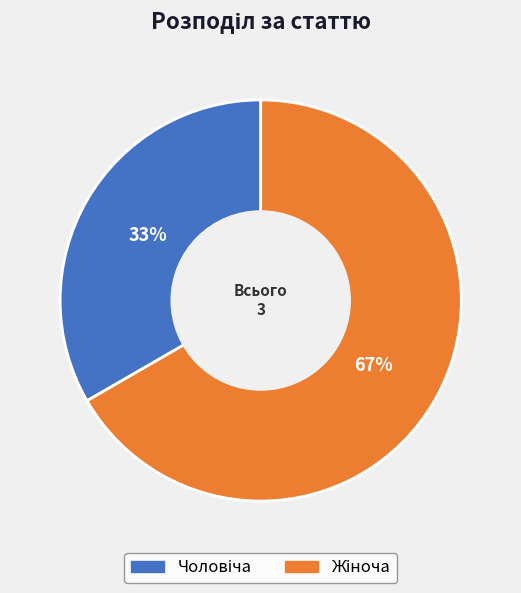

Does any single category account for the majority?

Yes